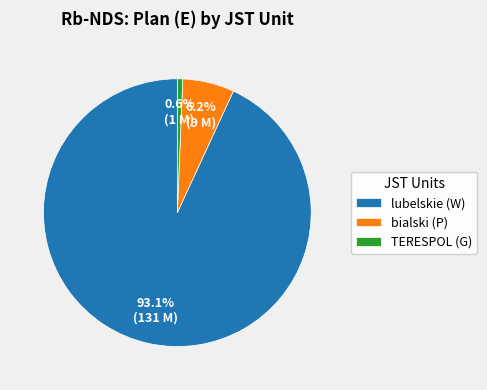

Does any single category account for the majority?

Yes